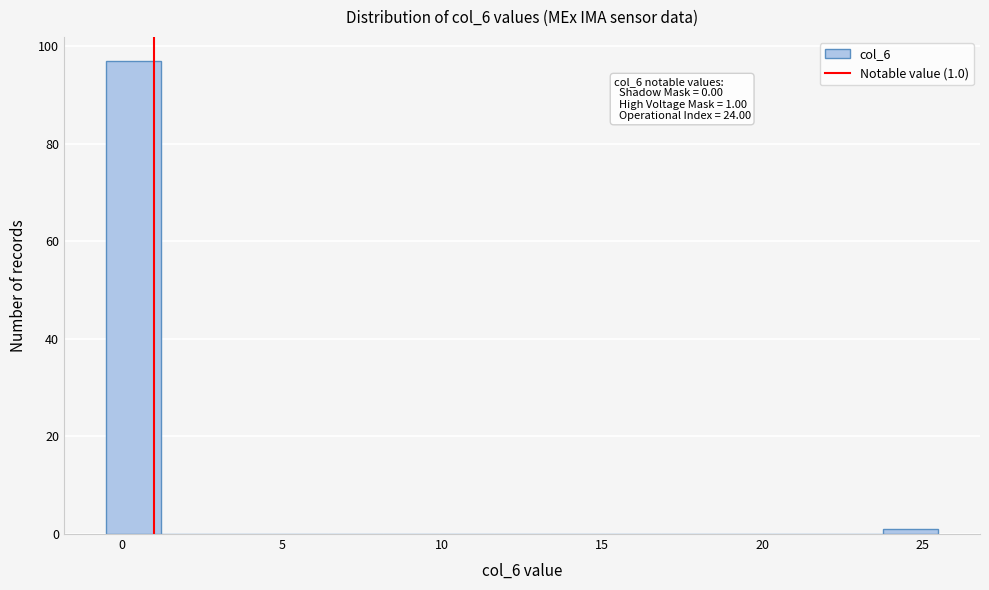

Read against the x-axis, roughly where is the centre of the tallest bar?

0.5